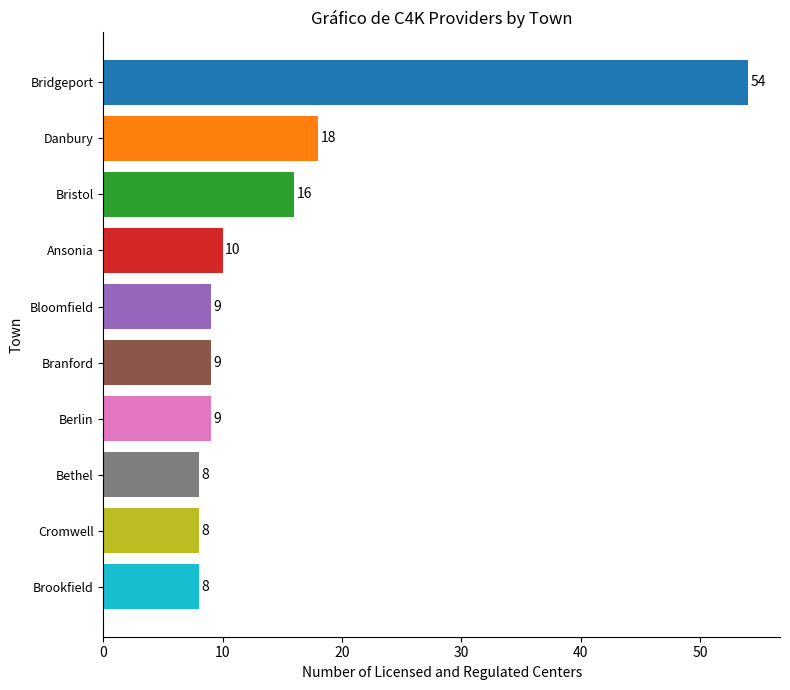

What is the difference between the maximum and second lowest values?

46